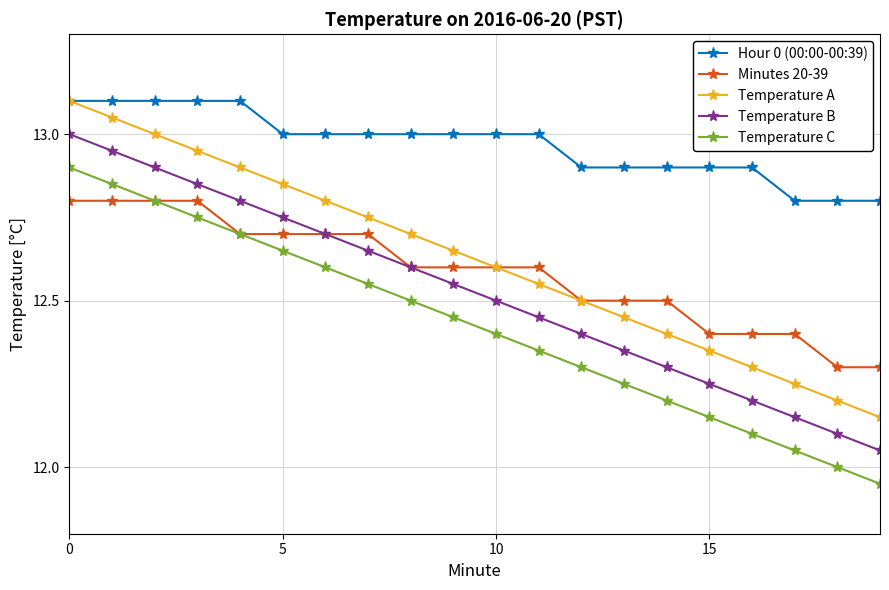

How many lines are shown in the chart?

5